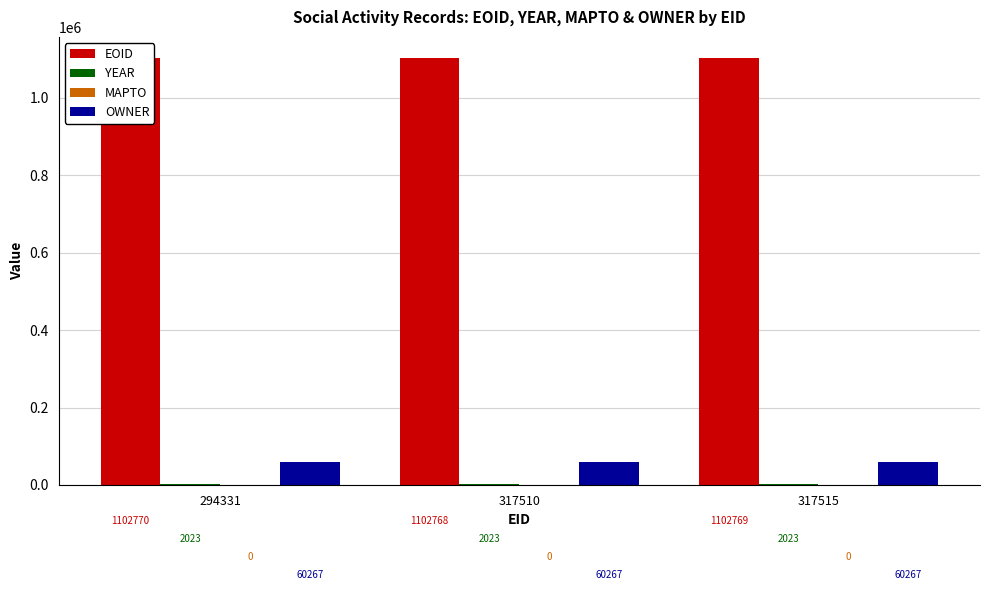

What is the sum of all EOID values?

3308307